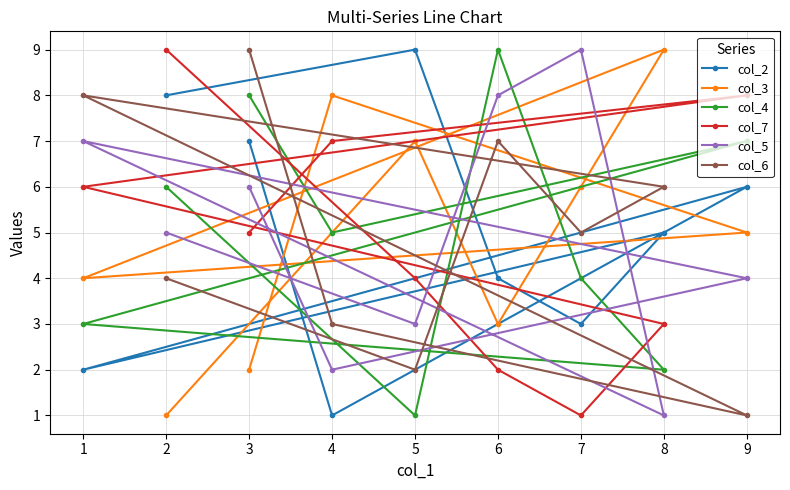

Between 1 and 5, which series saw the biggest shift?

col_2